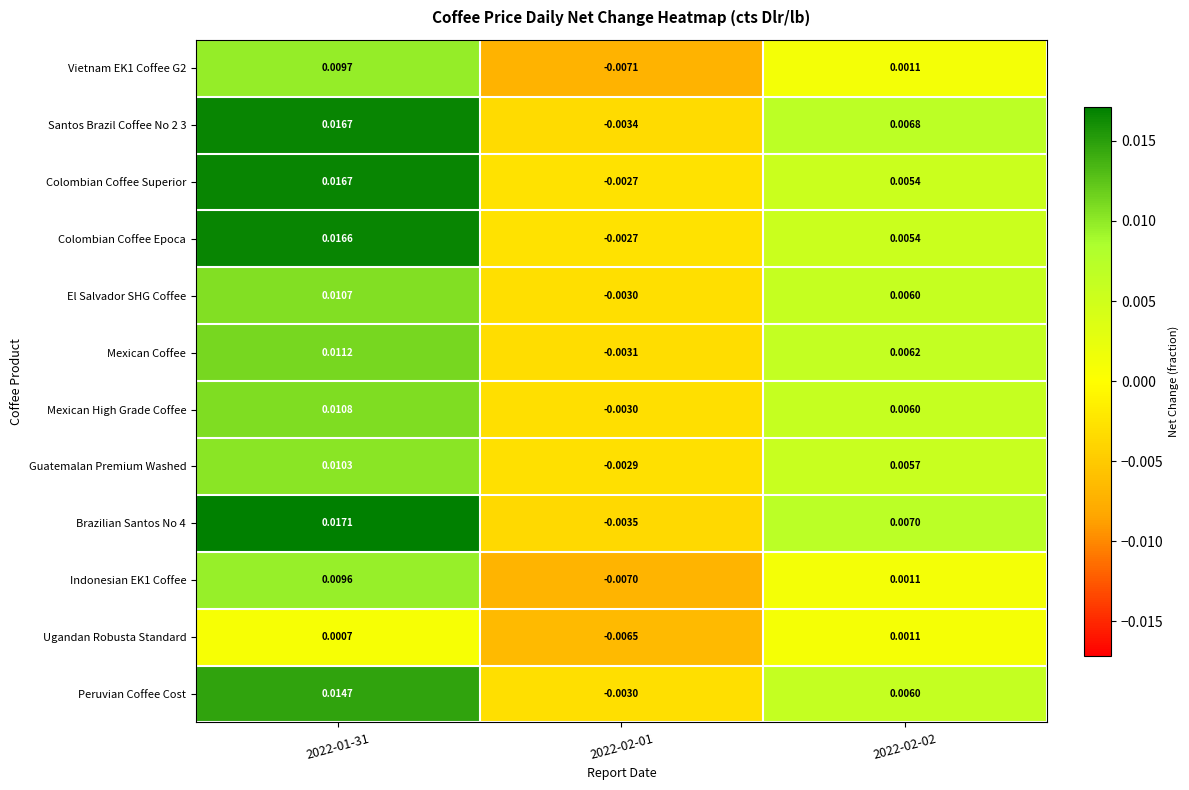

Which series has the widest spread of values?

Brazilian Santos No 4